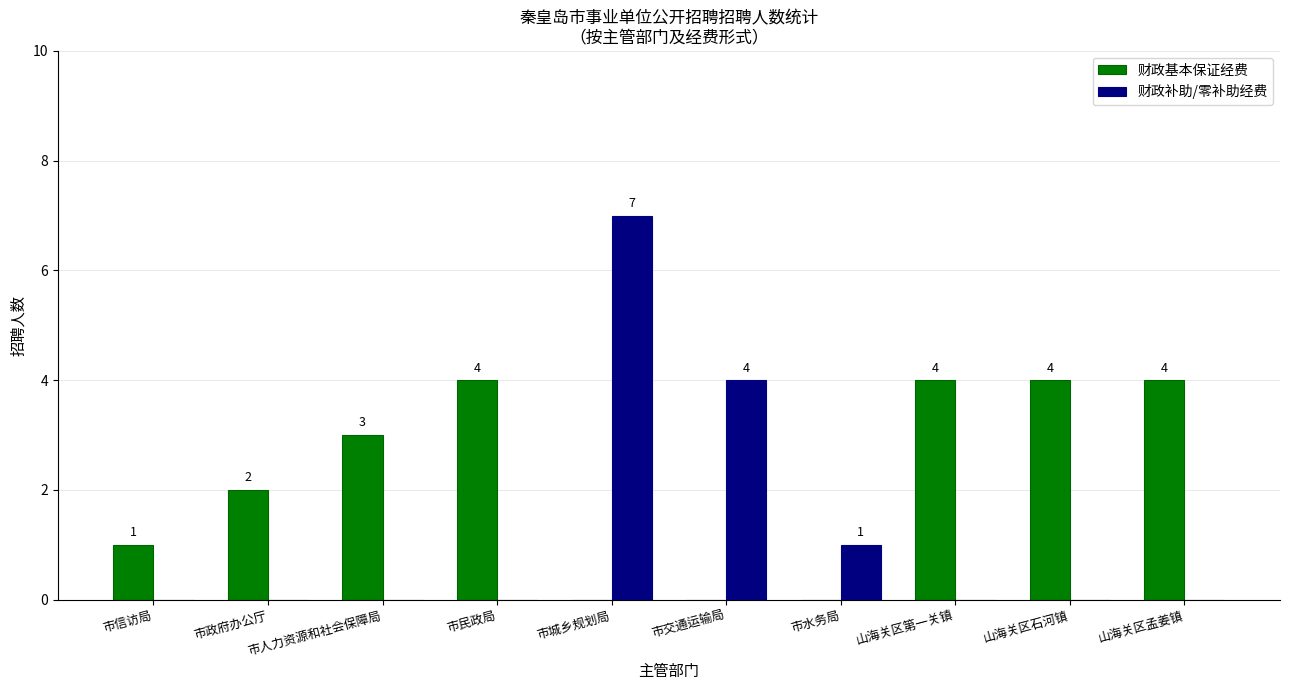

Reading left to right, extract all data points from this chart.

财政基本保证经费: 1	2	3	4	0	0	0	4	4	4
财政补助/零补助经费: 0	0	0	0	7	4	1	0	0	0